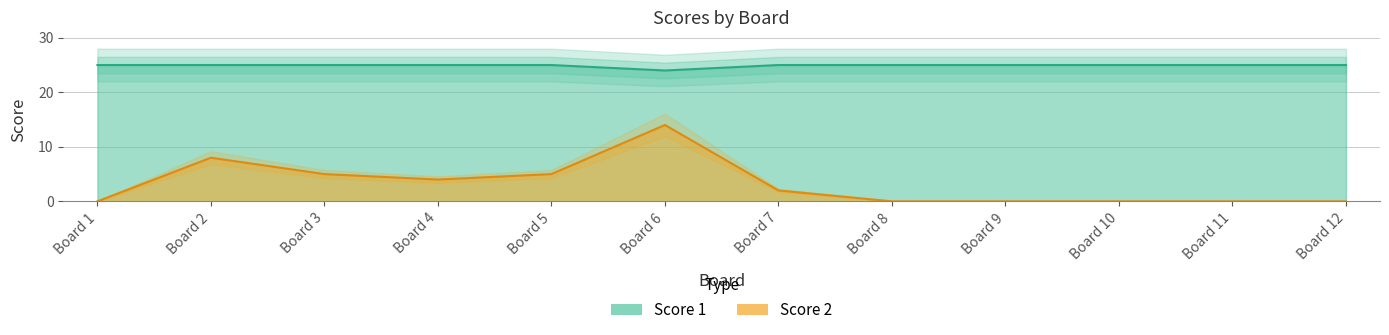

At which label is Score 1 closest to 24?

Board 6